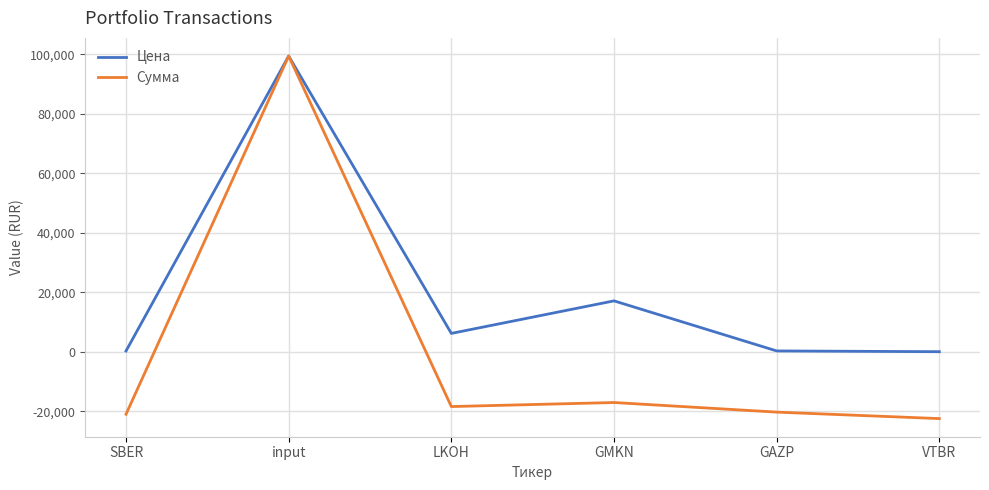

What is the greatest value displayed?

99436.0